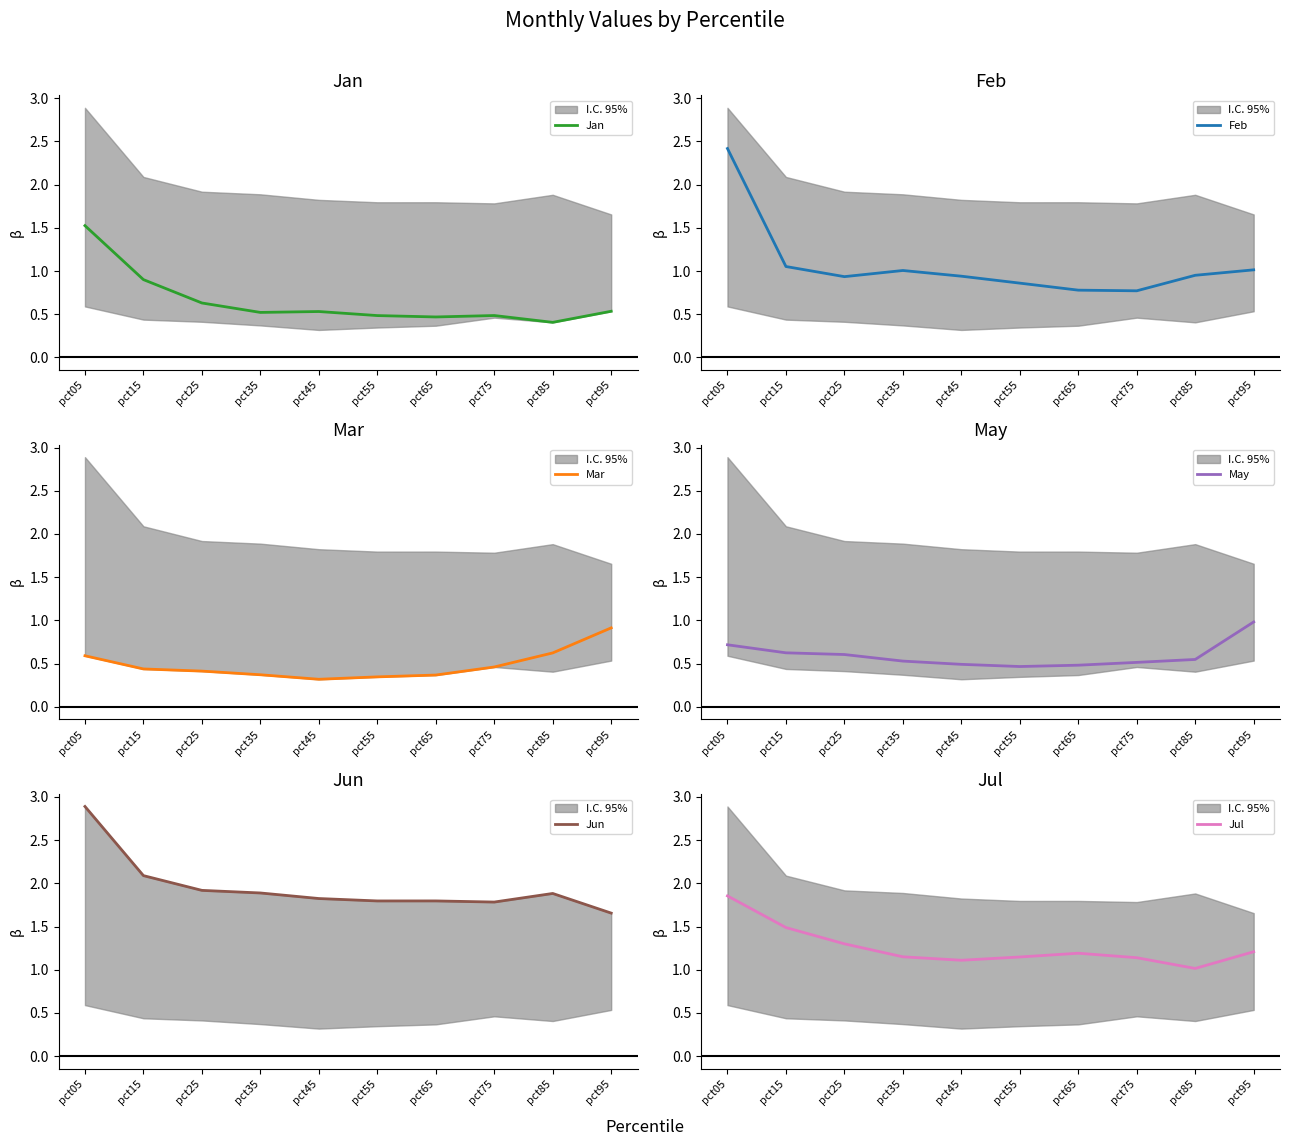

How many categories are shown in the chart?

10